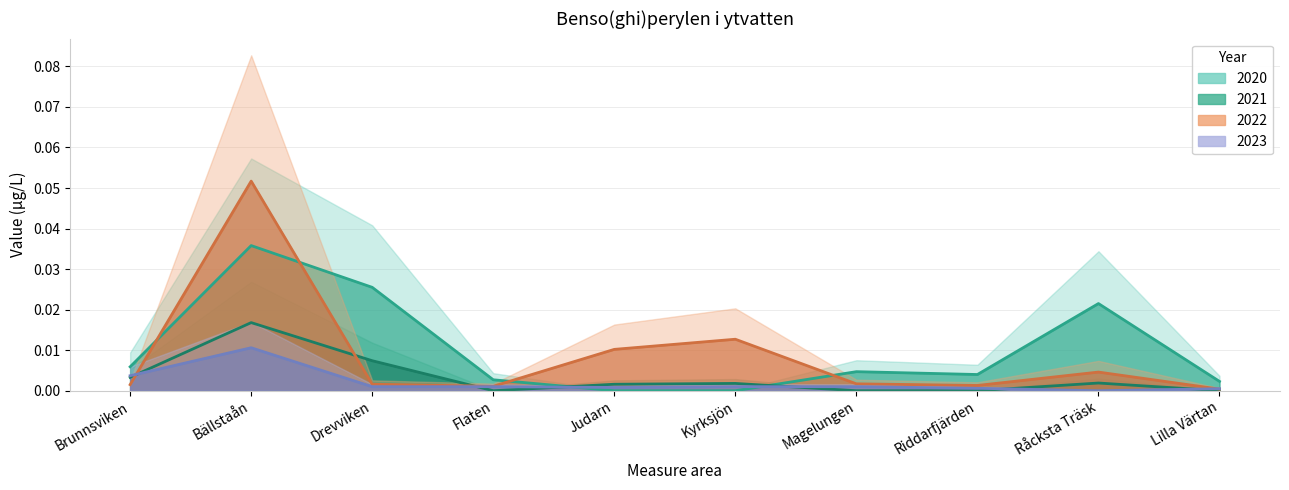

Which category has the highest value in the 2021 series?

Bällstaån